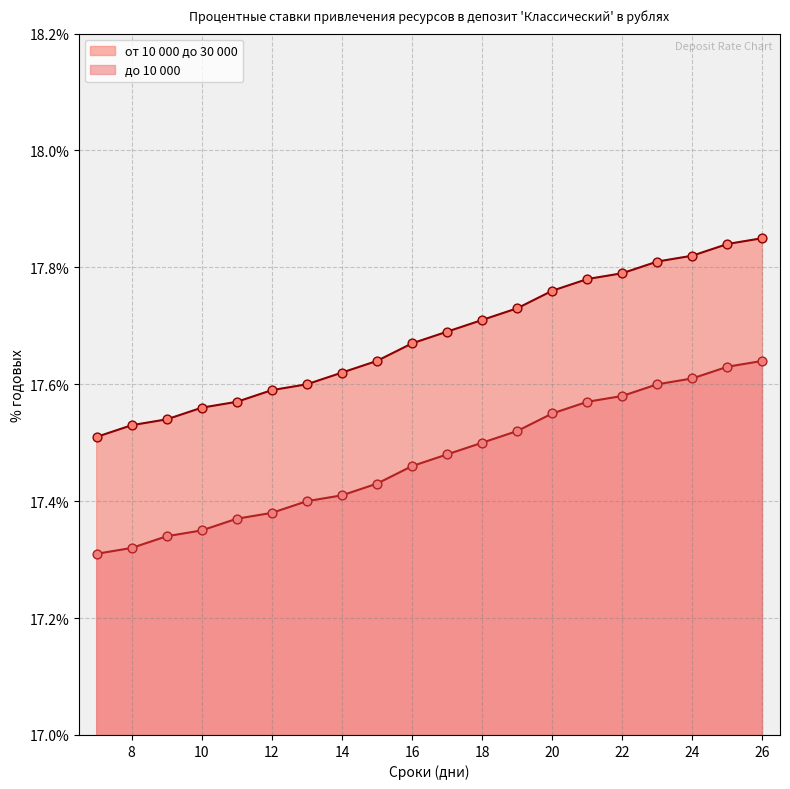

At which category is the sum across all series the highest?

26